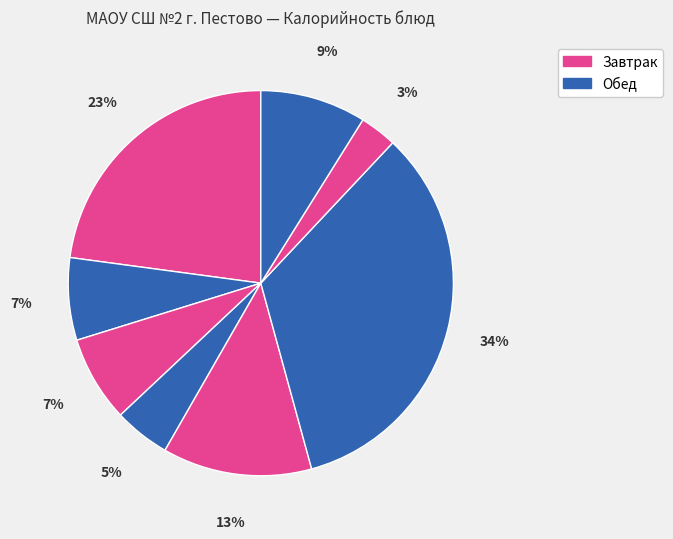

How many segments does this pie chart have?

8